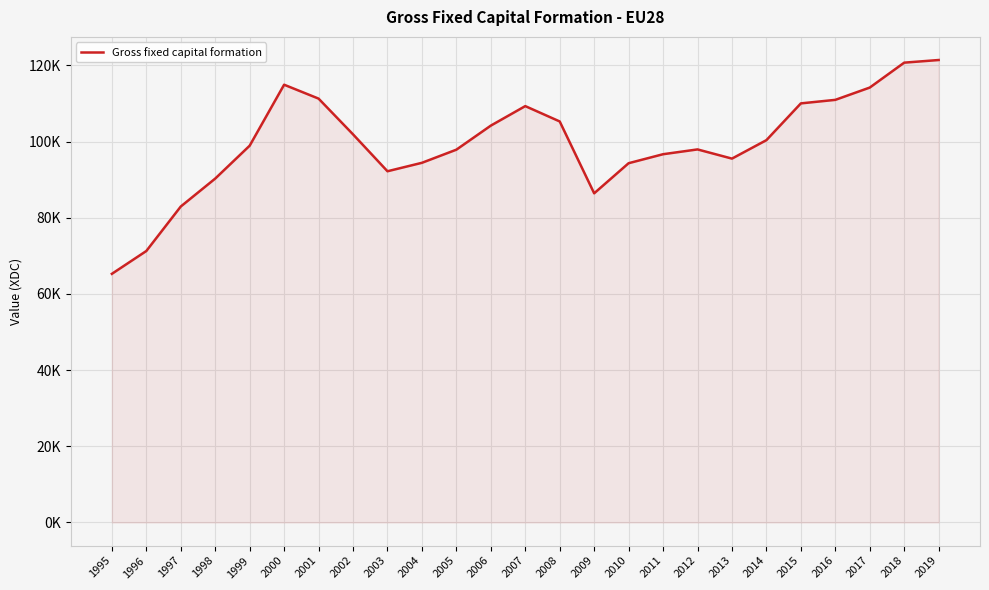

Does the chart have visible grid lines?

Yes